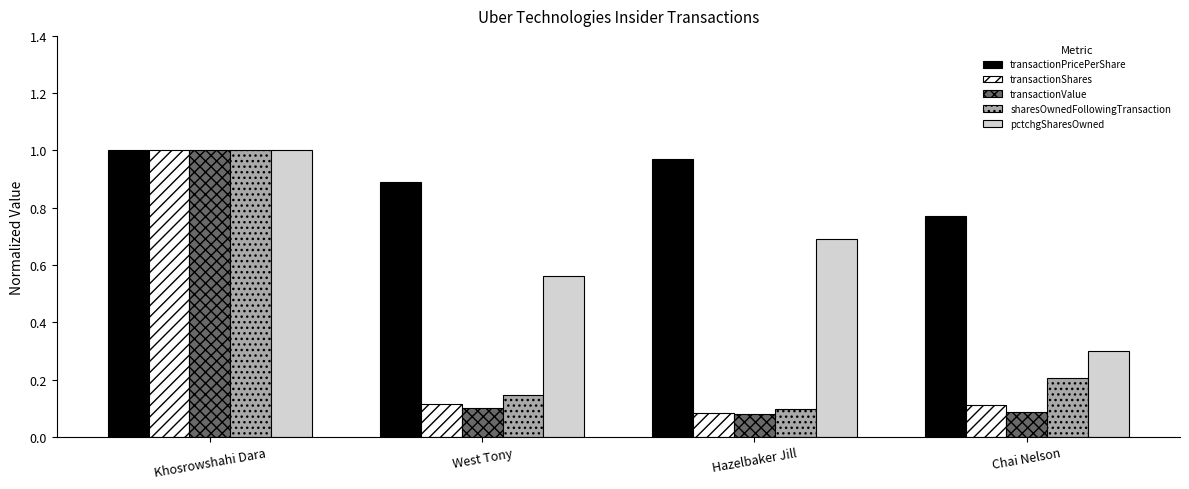

Rank the categories by transactionPricePerShare value from highest to lowest.

Khosrowshahi Dara, Hazelbaker Jill, West Tony, Chai Nelson